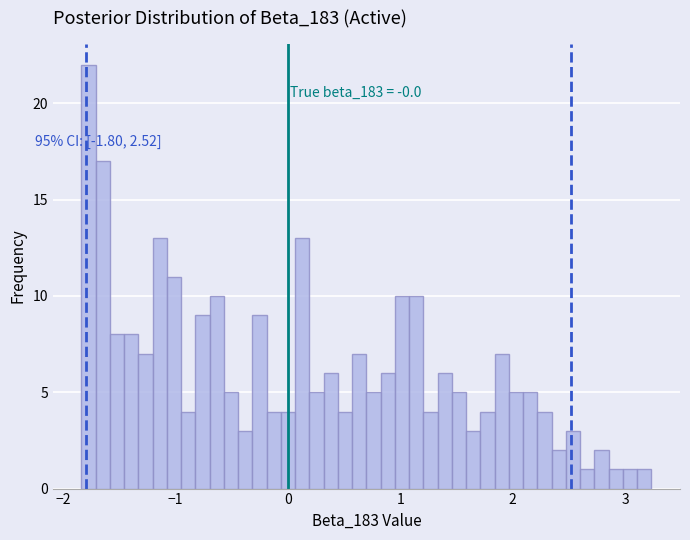

Read against the x-axis, roughly where is the centre of the tallest bar?

-1.8